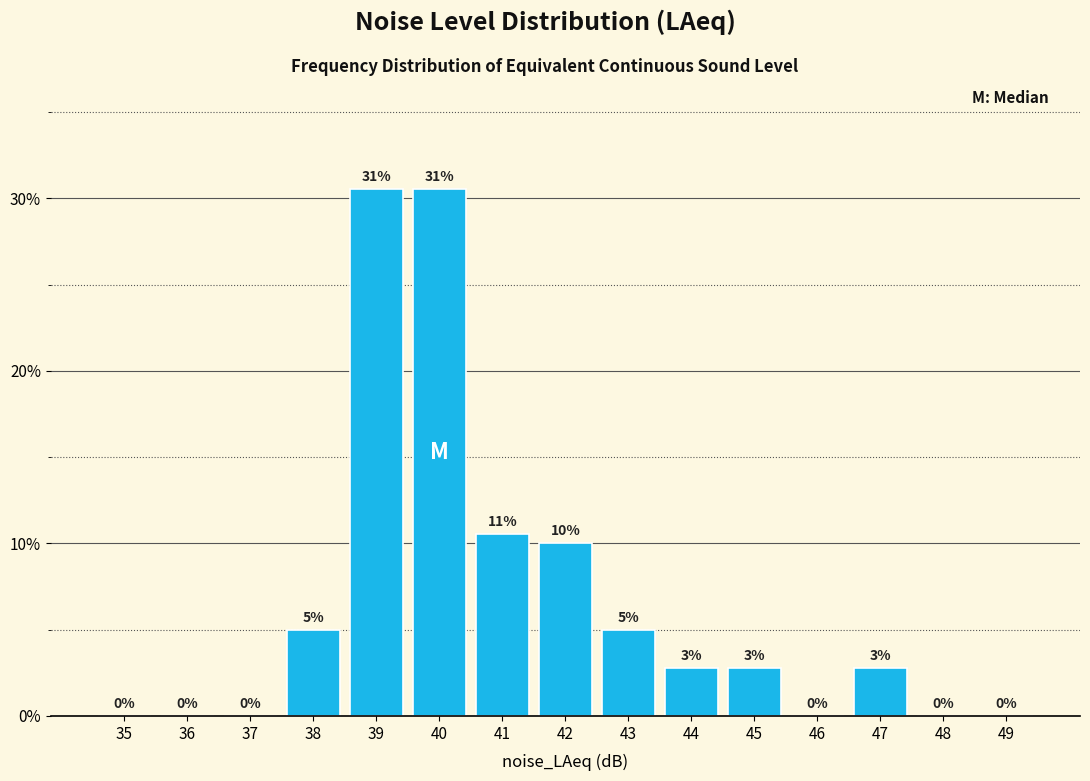

Where does the data first go above 2?

38